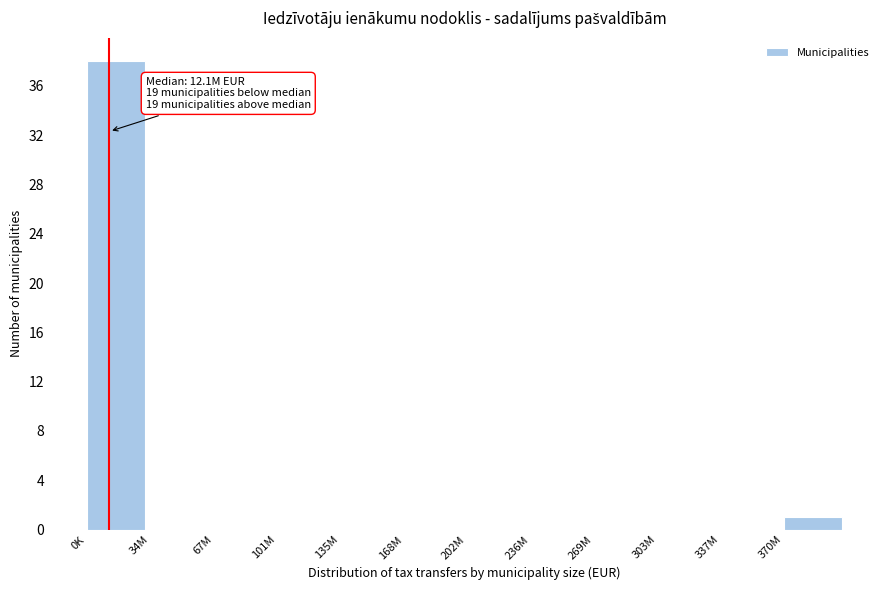

Reading left to right, what are all the values shown in this chart?

0K=38	34M=0	67M=0	101M=0	135M=0	168M=0	202M=0	236M=0	269M=0	303M=0	337M=0	370M=1